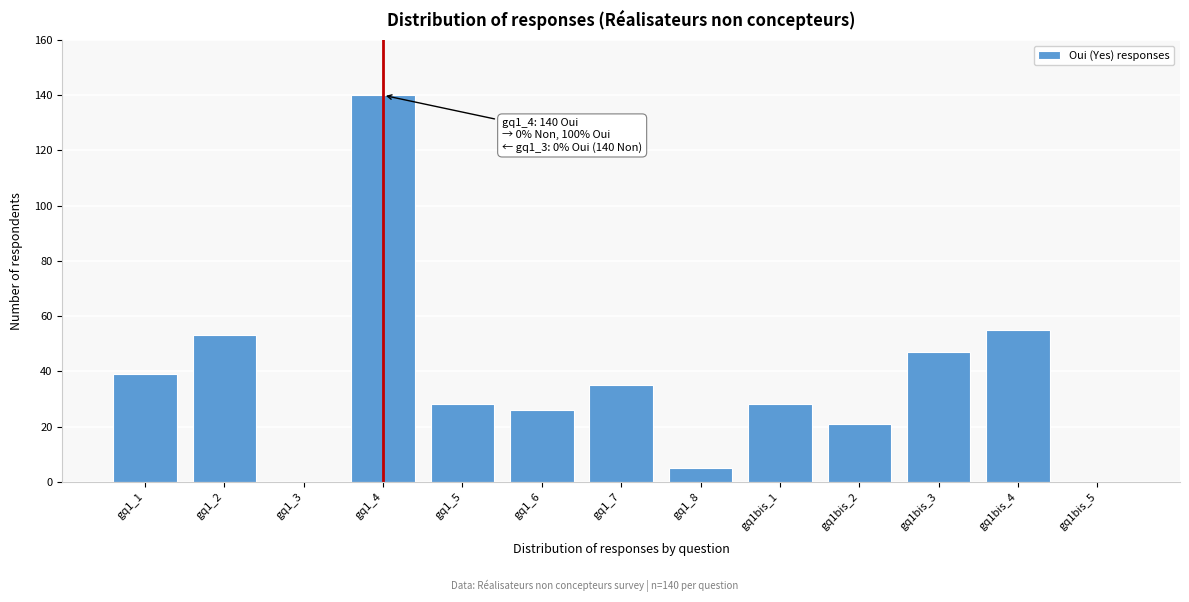

Reading left to right, transcribe all the data shown in this chart.

gq1_1=39	gq1_2=53	gq1_3=0	gq1_4=140	gq1_5=28	gq1_6=26	gq1_7=35	gq1_8=5	gq1bis_1=28	gq1bis_2=21	gq1bis_3=47	gq1bis_4=55	gq1bis_5=0